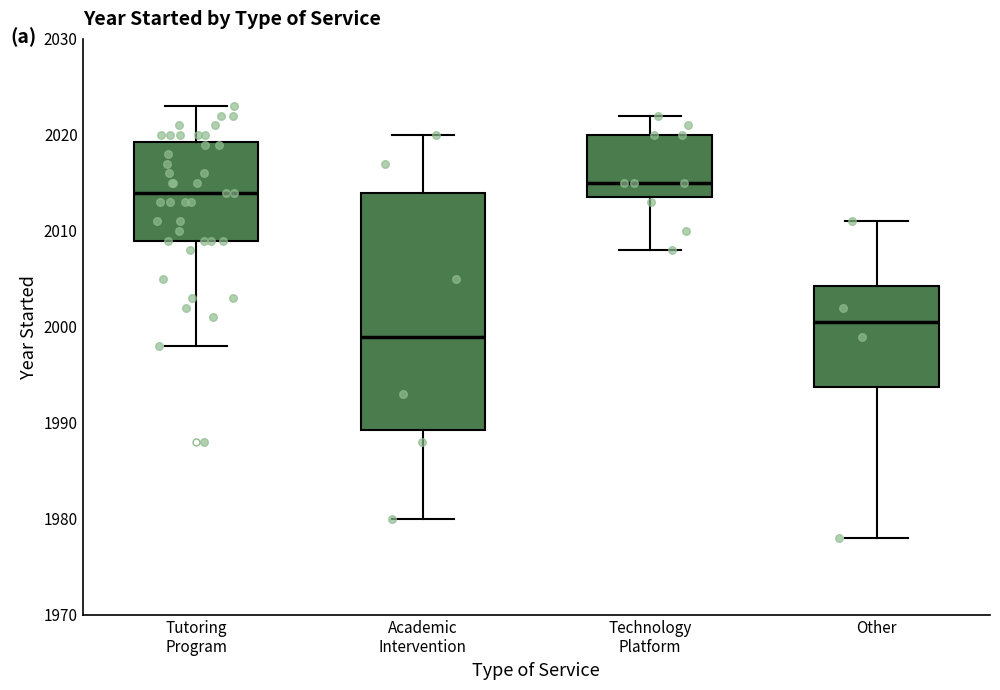

Which box has the lowest median line?

Academic Intervention